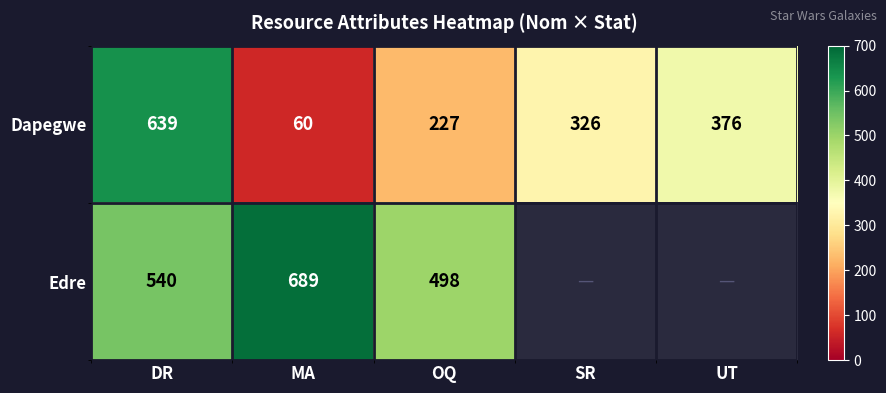

Is it true that Dapegwe equals 326 at SR?

True